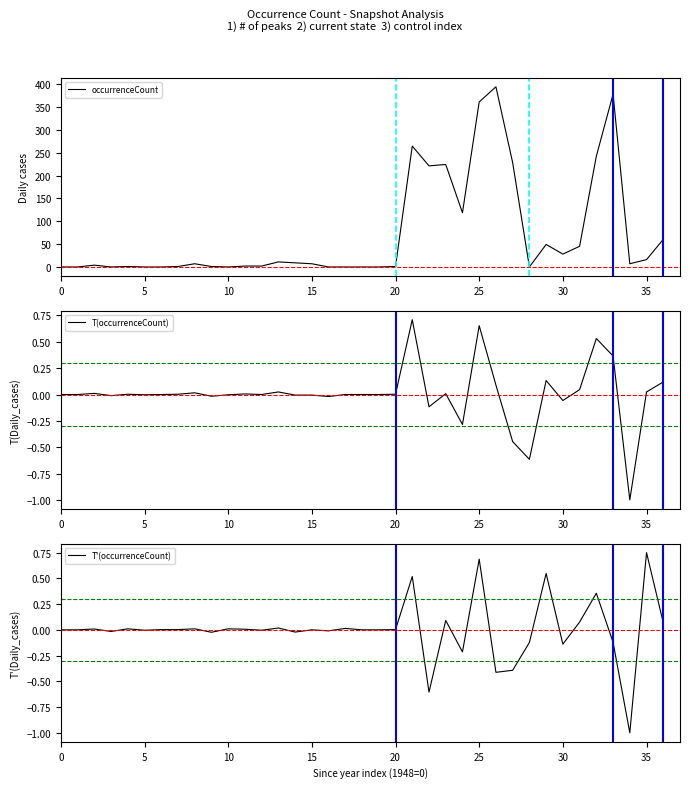

Does the chart have visible grid lines?

No